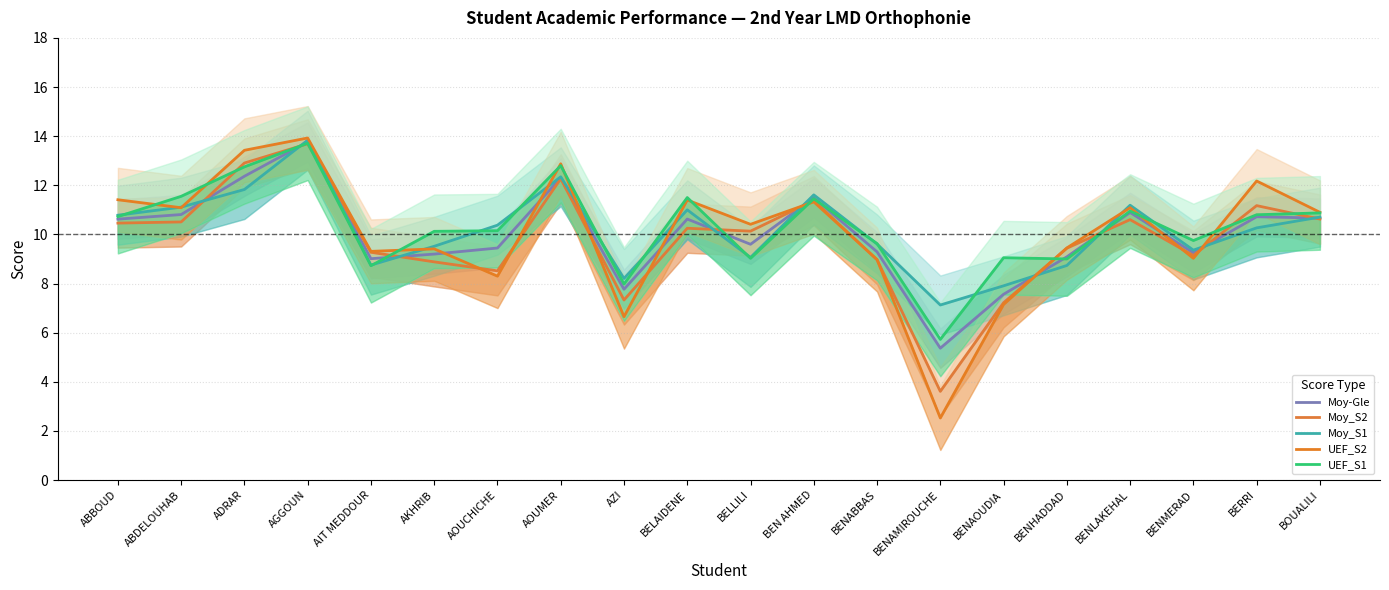

Which series has the largest total across all categories?

UEF_S1